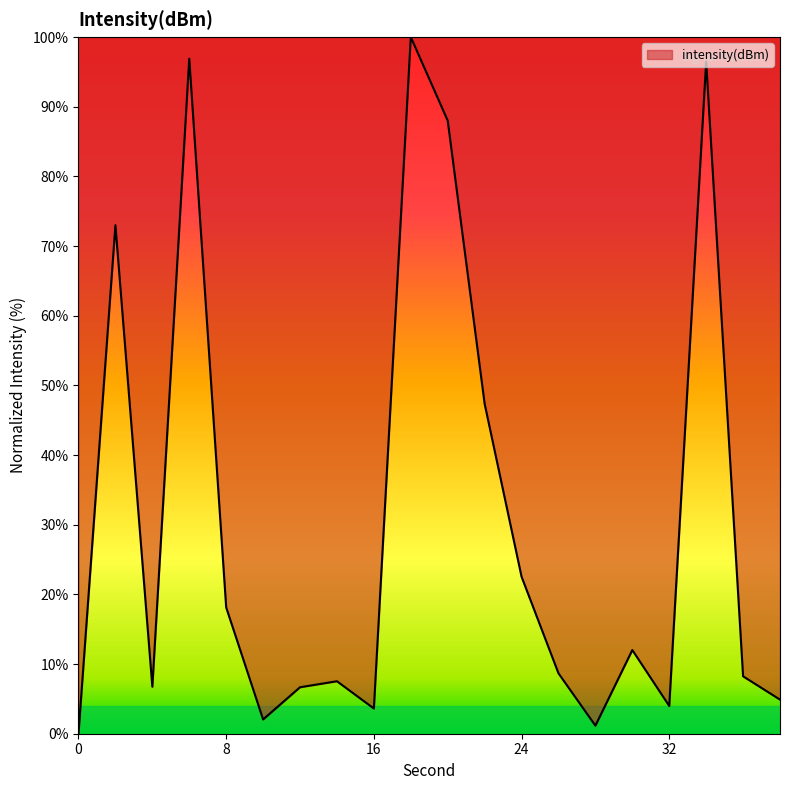

What is the maximum value shown in the chart?

100.0